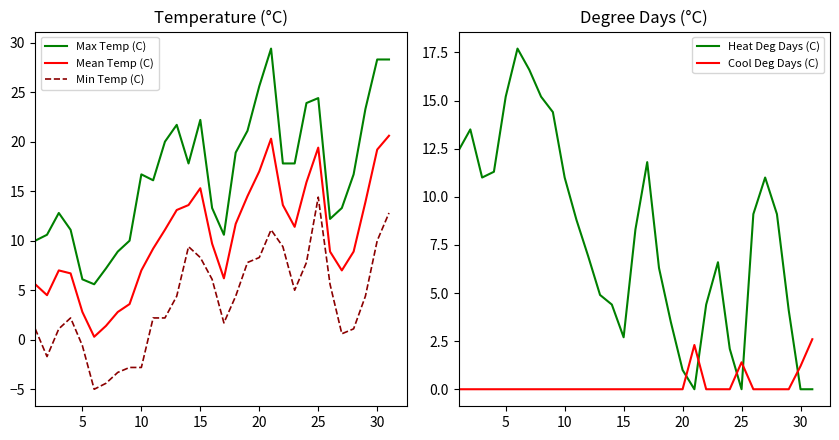

How many categories are shown in the chart?

31